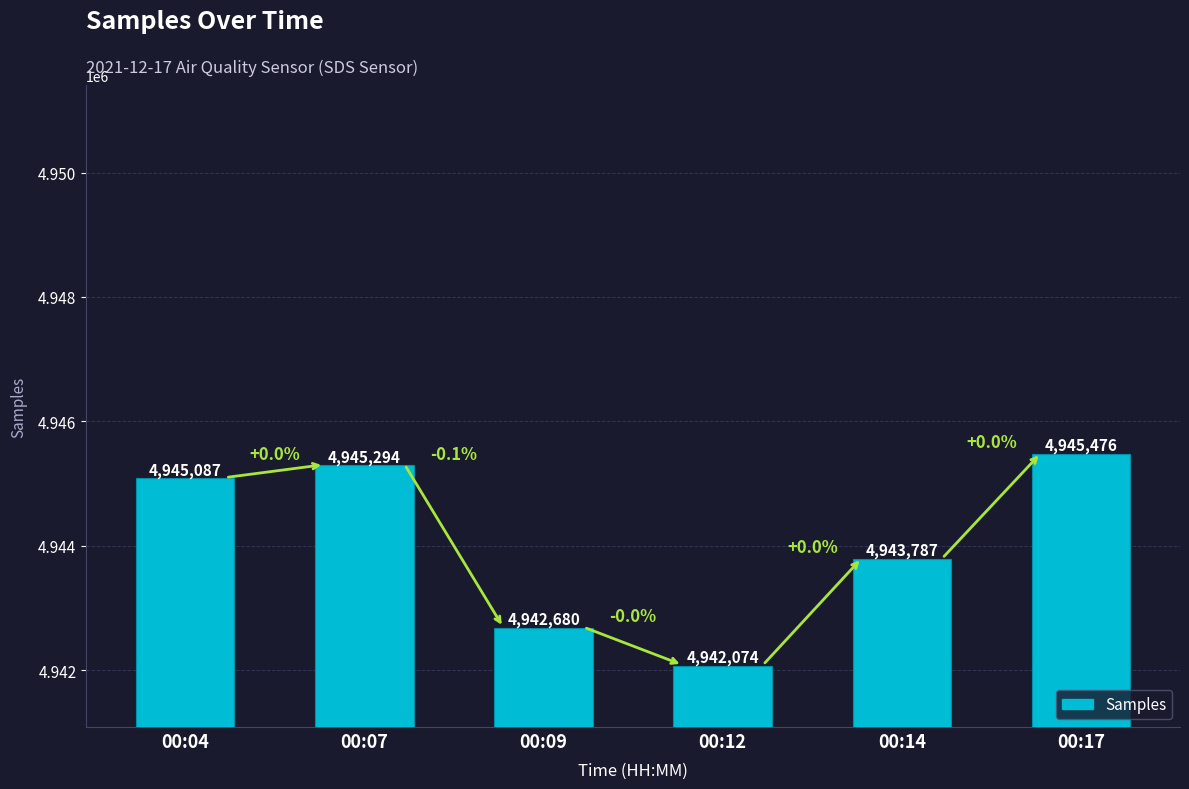

Is it true that the value at 00:09 is 2441530?

False